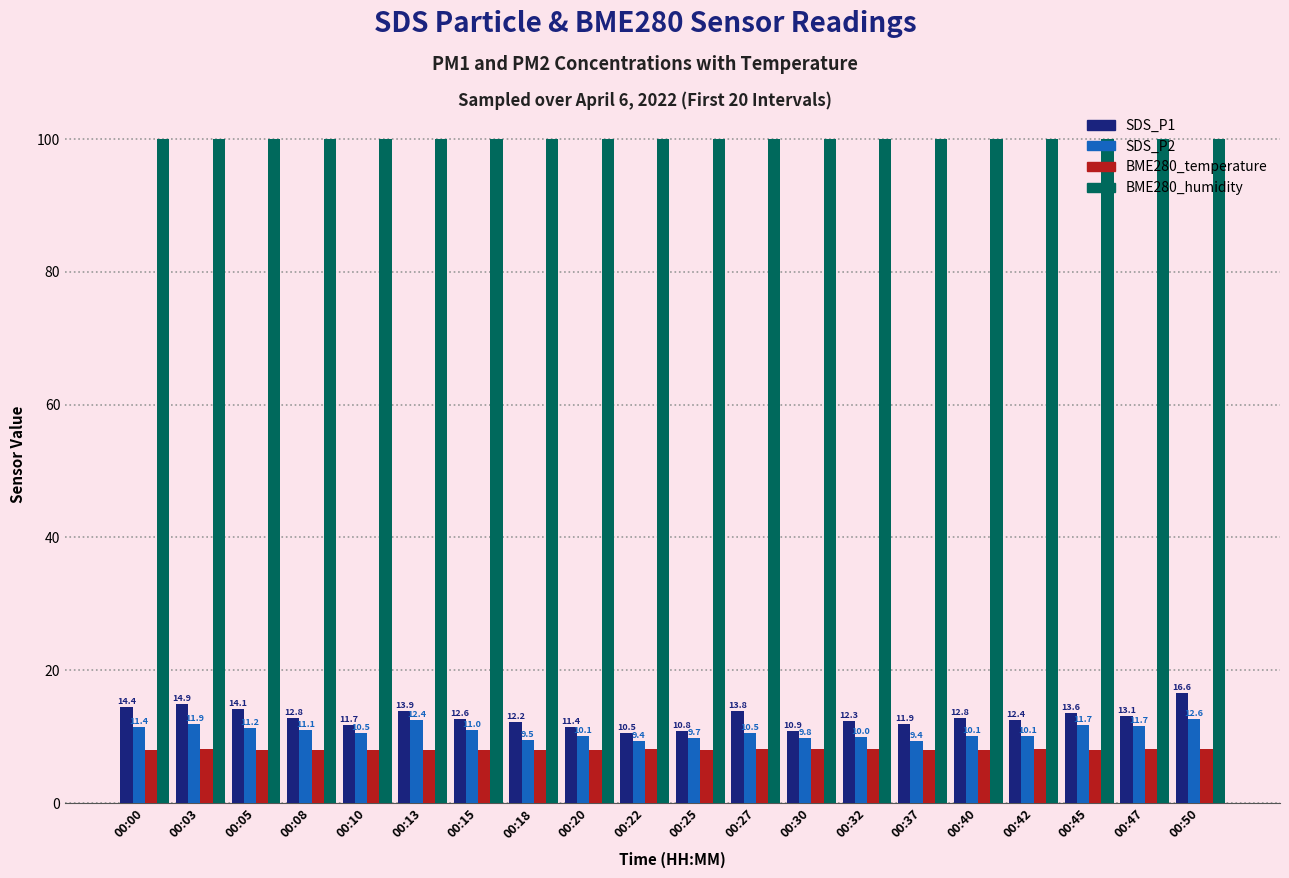

Between 00:15 and 00:32, which series saw the biggest shift?

SDS_P2